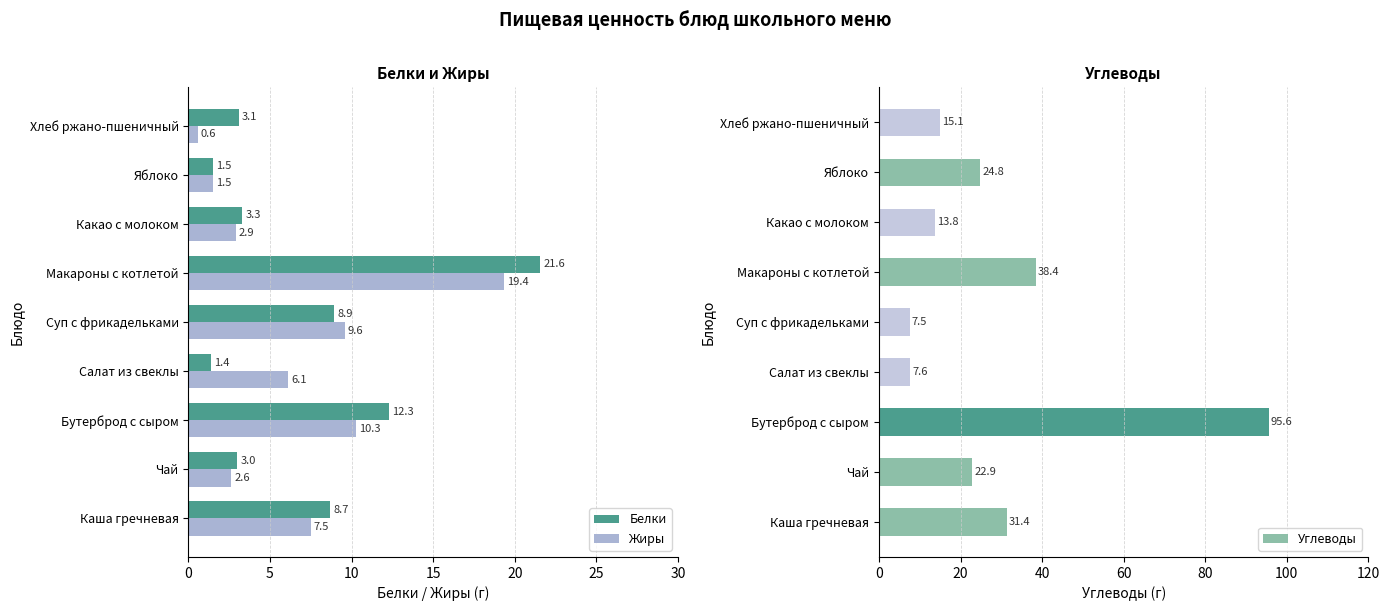

Which category has the highest value in the Белки series?

Макароны с котлетой